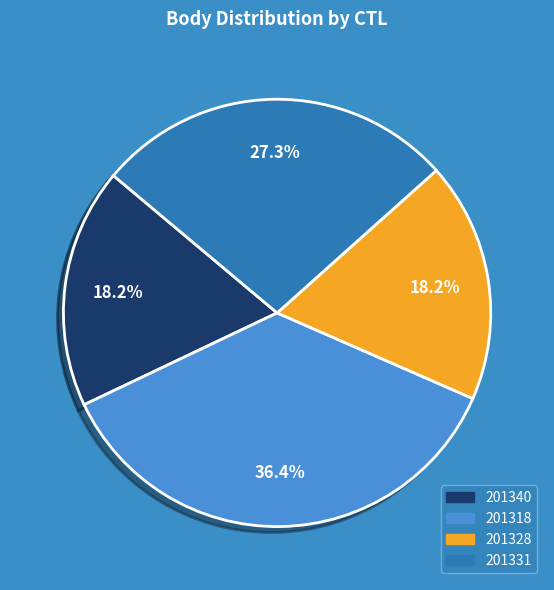

How much of the chart is everything except 201331?

72.7%